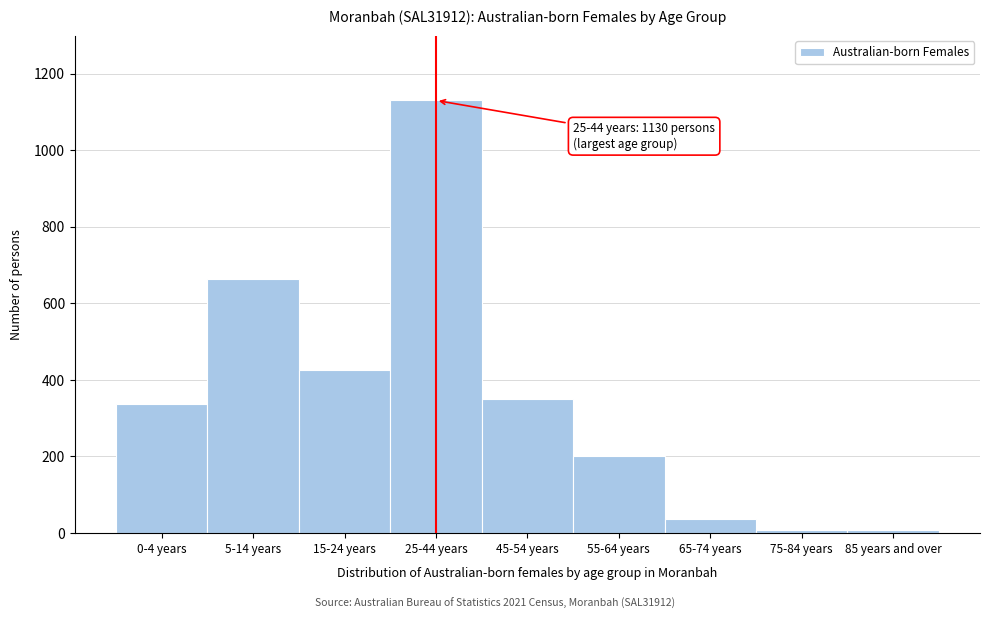

What is the average value?

351